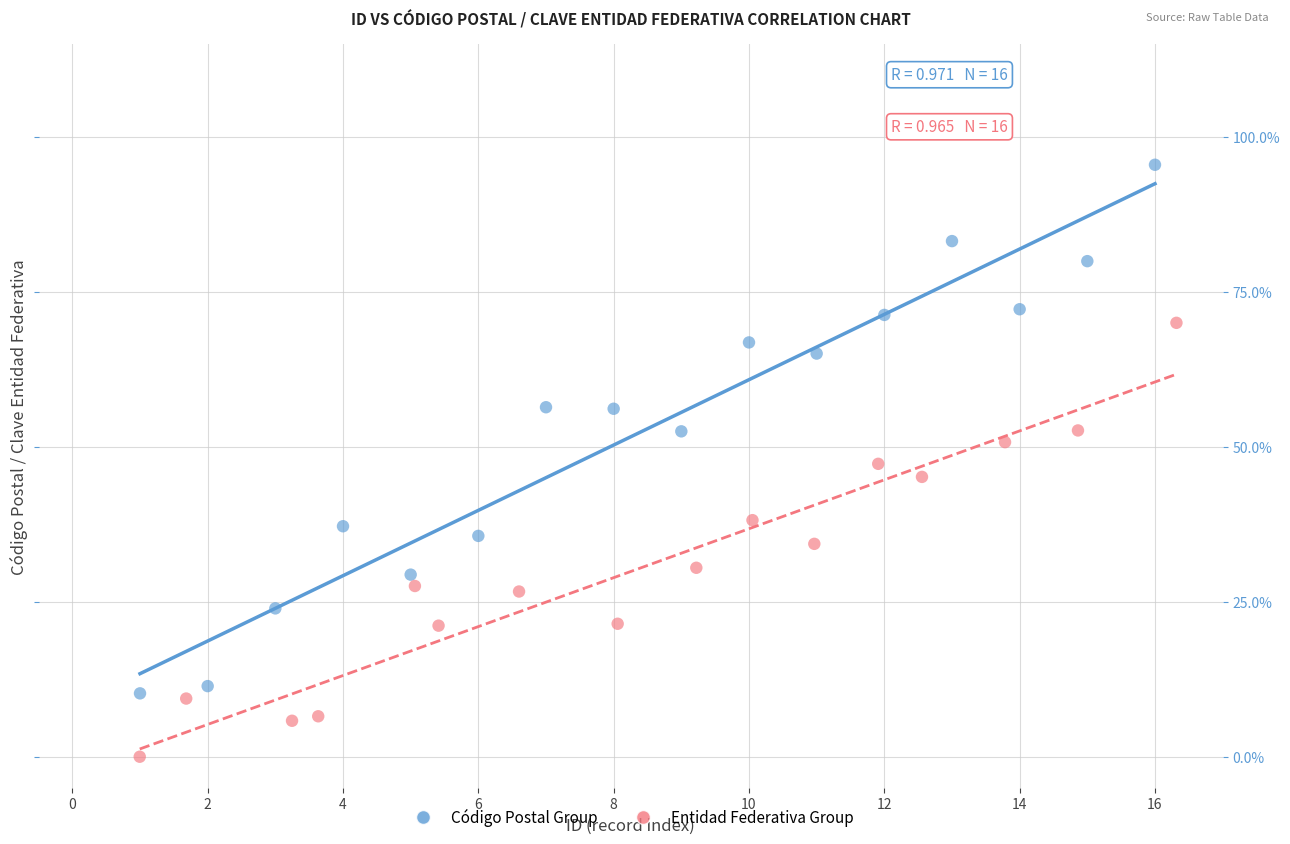

Which series reaches the minimum Y coordinate?

Entidad Federativa Group